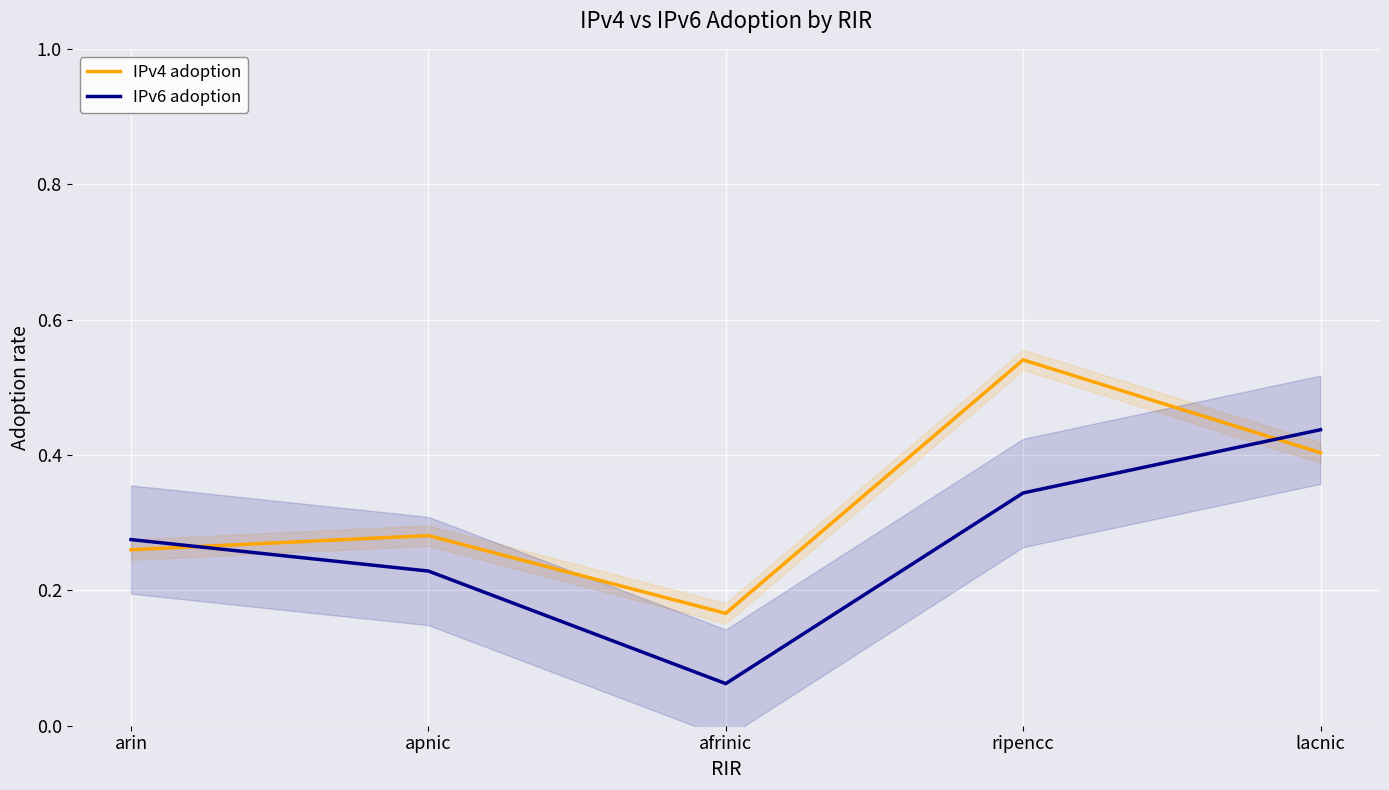

Reading right to left, what are all the values shown in this chart?

IPv4 adoption: 0.4	0.5	0.2	0.3	0.3
IPv6 adoption: 0.4	0.3	0.1	0.2	0.3